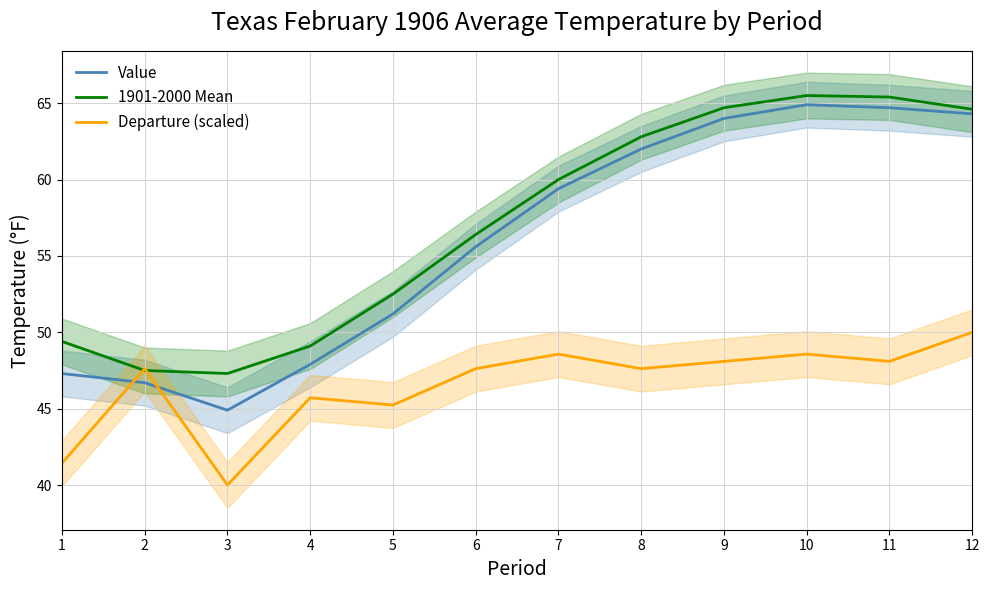

Is it true that 1901-2000 Mean equals 13.5 at 11?

False